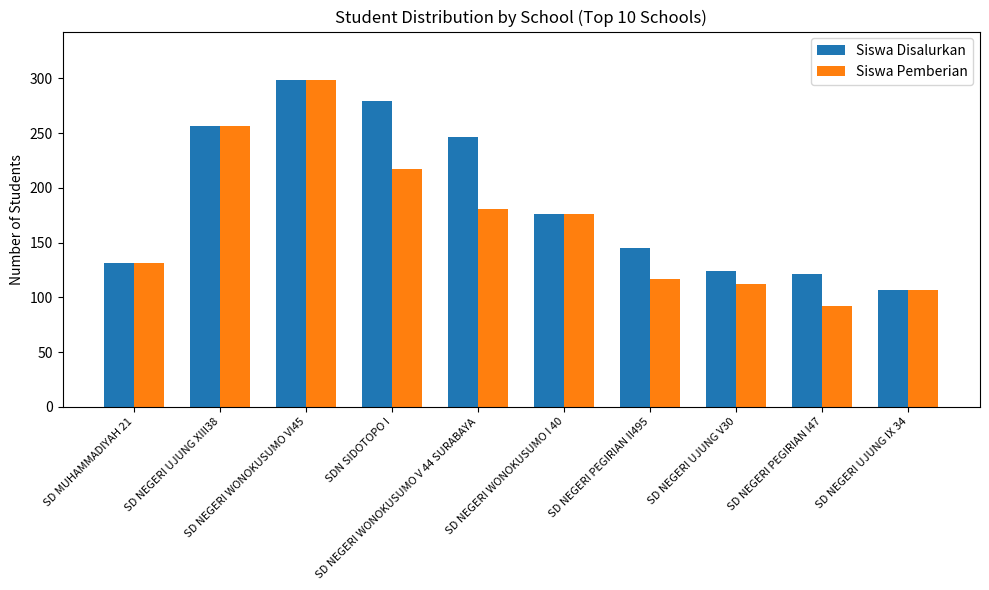

The Siswa Pemberian series shows 298 at SD NEGERI WONOKUSUMO VI45. True or false?

True